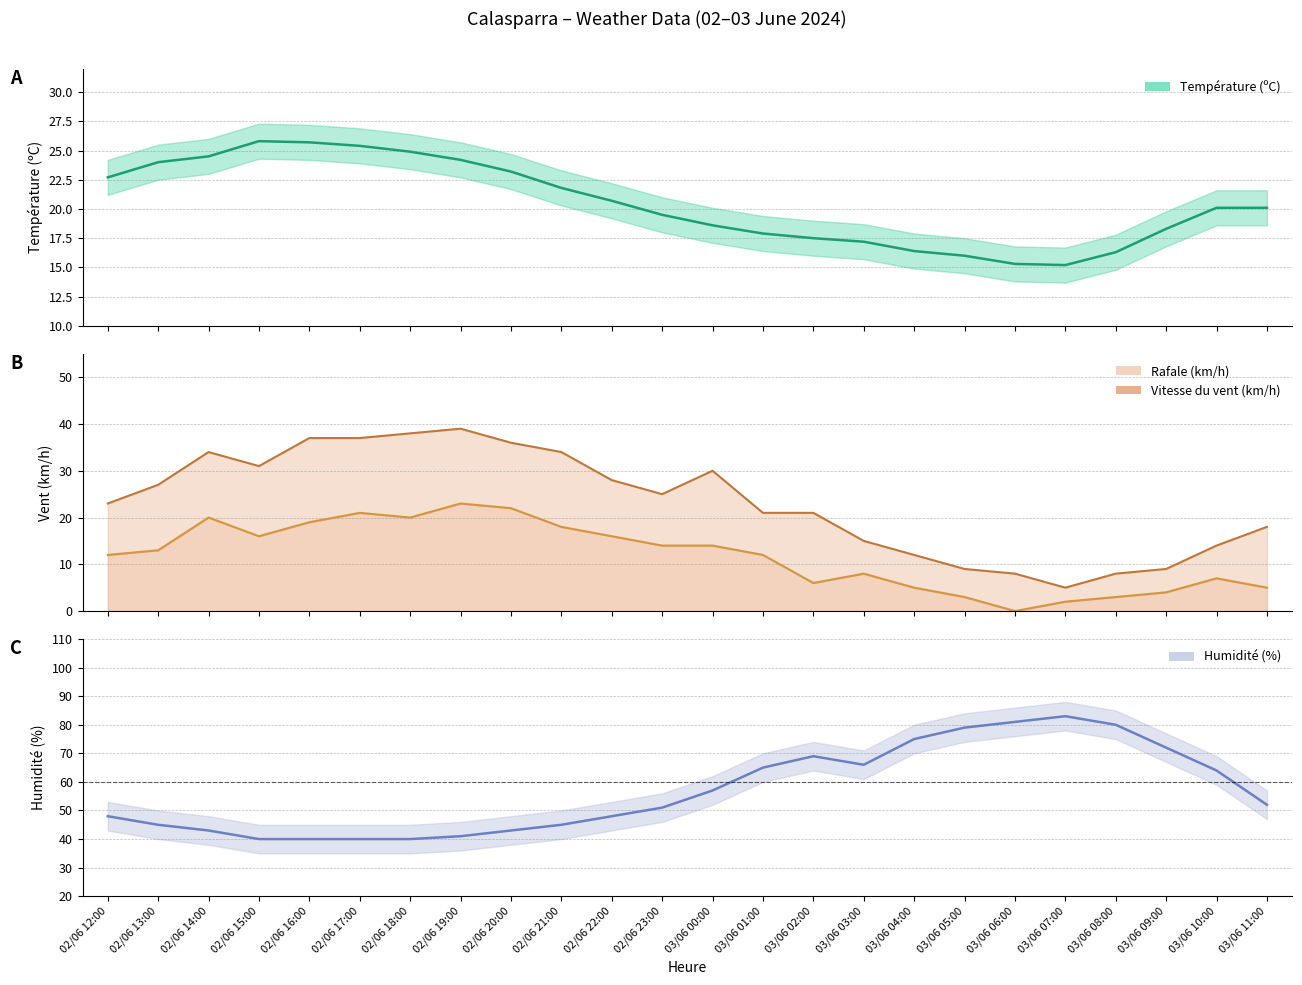

Does the chart have visible grid lines?

Yes